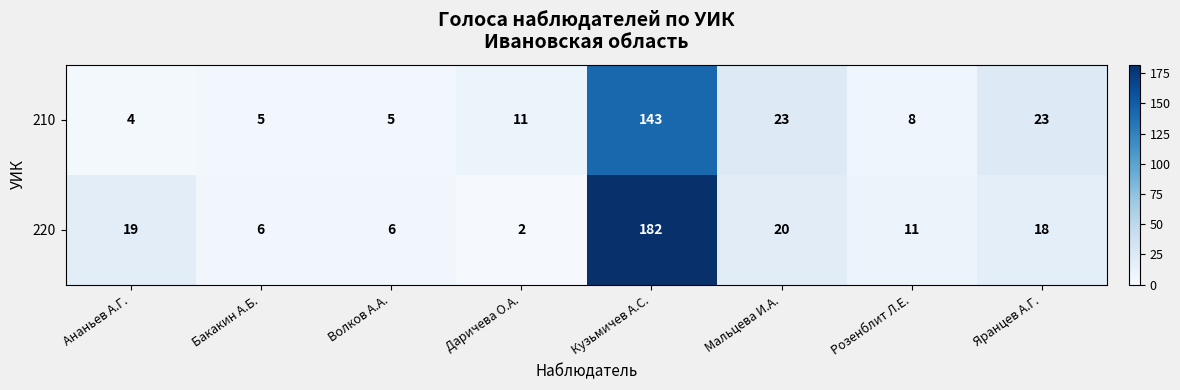

List the series in order of their peak value, lowest first.

210, 220